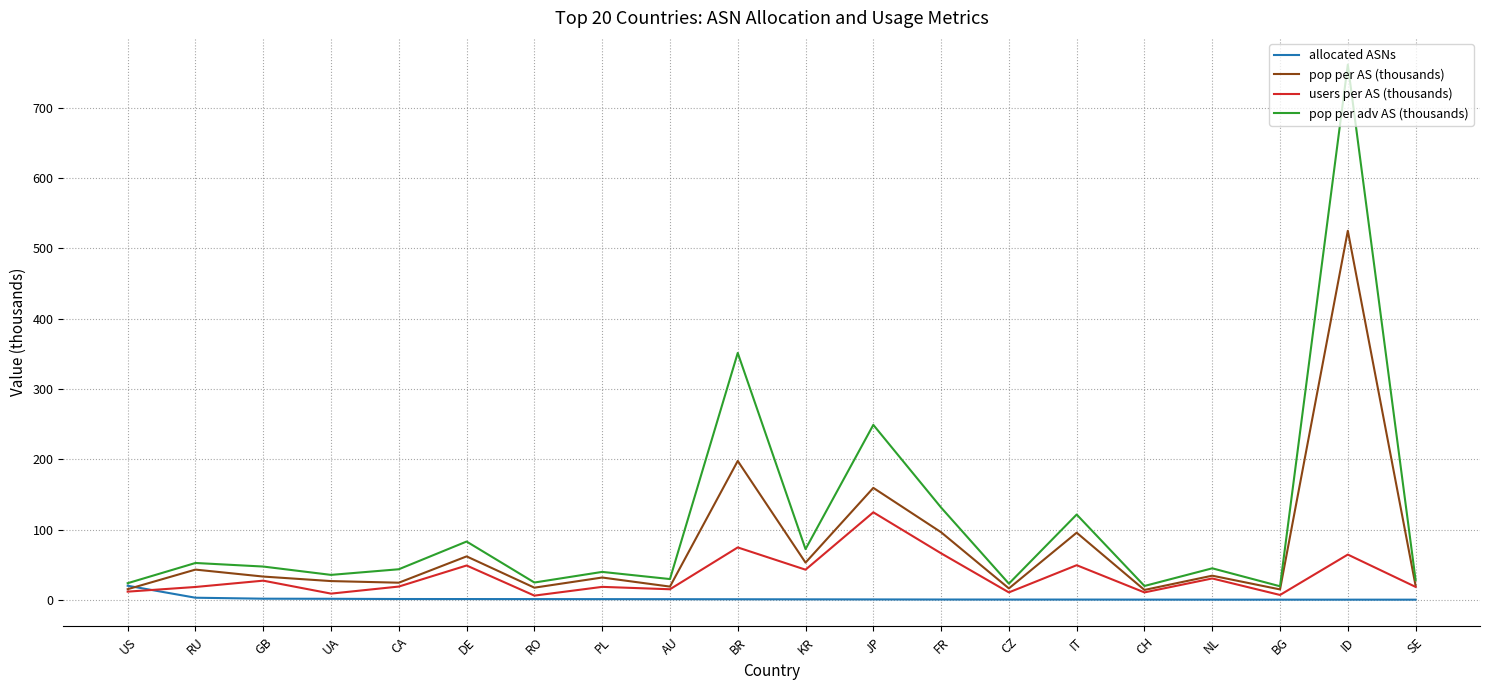

What are all the series names shown in the legend?

allocated ASNs, pop per AS (thousands), users per AS (thousands), pop per adv AS (thousands)